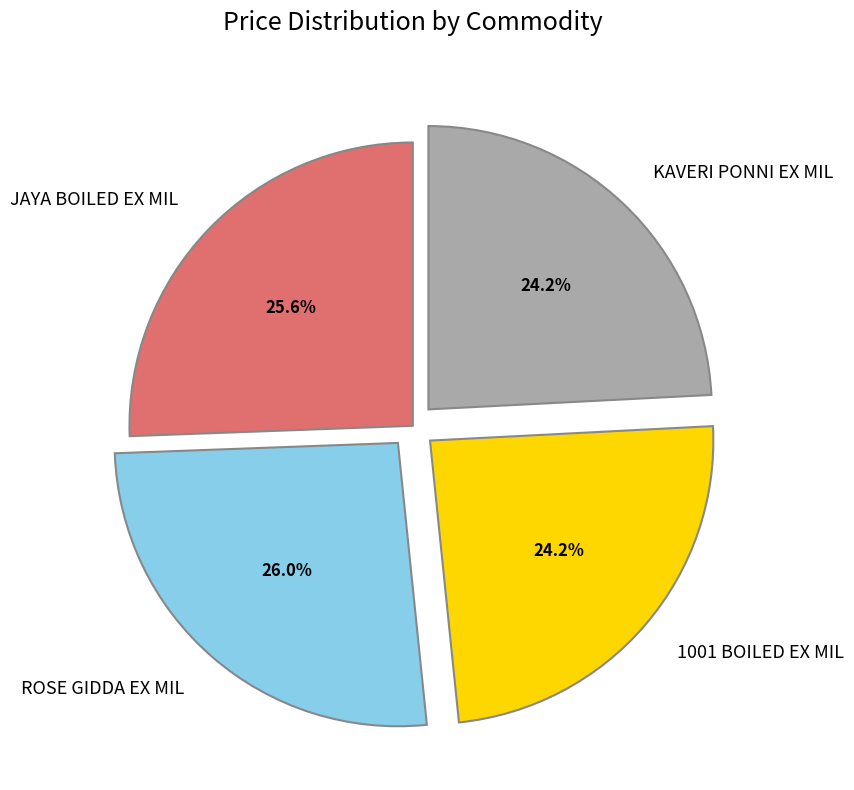

True or false: KAVERI PONNI EX MIL accounts for 24% of the total.

True